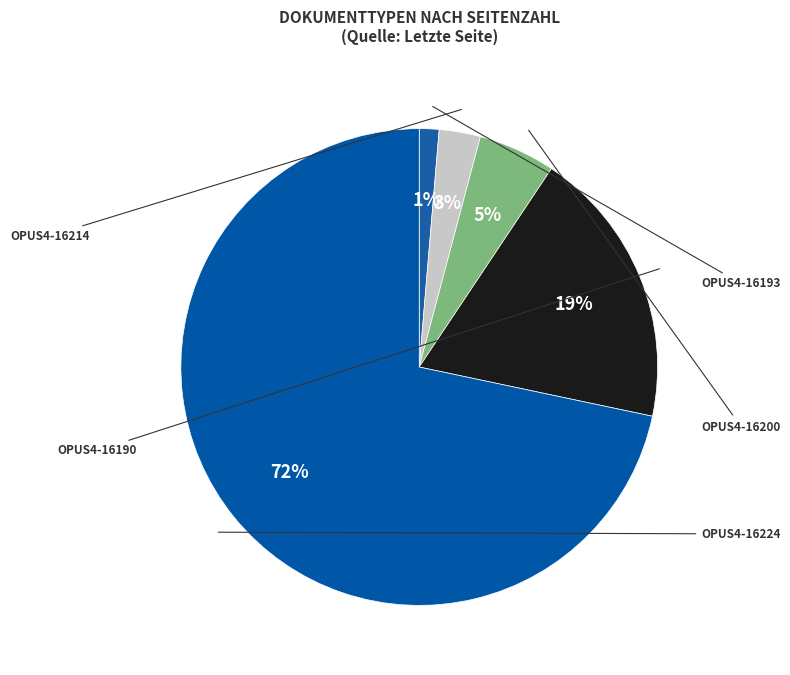

Between OPUS4-16224 and OPUS4-16193, which is larger?

OPUS4-16224